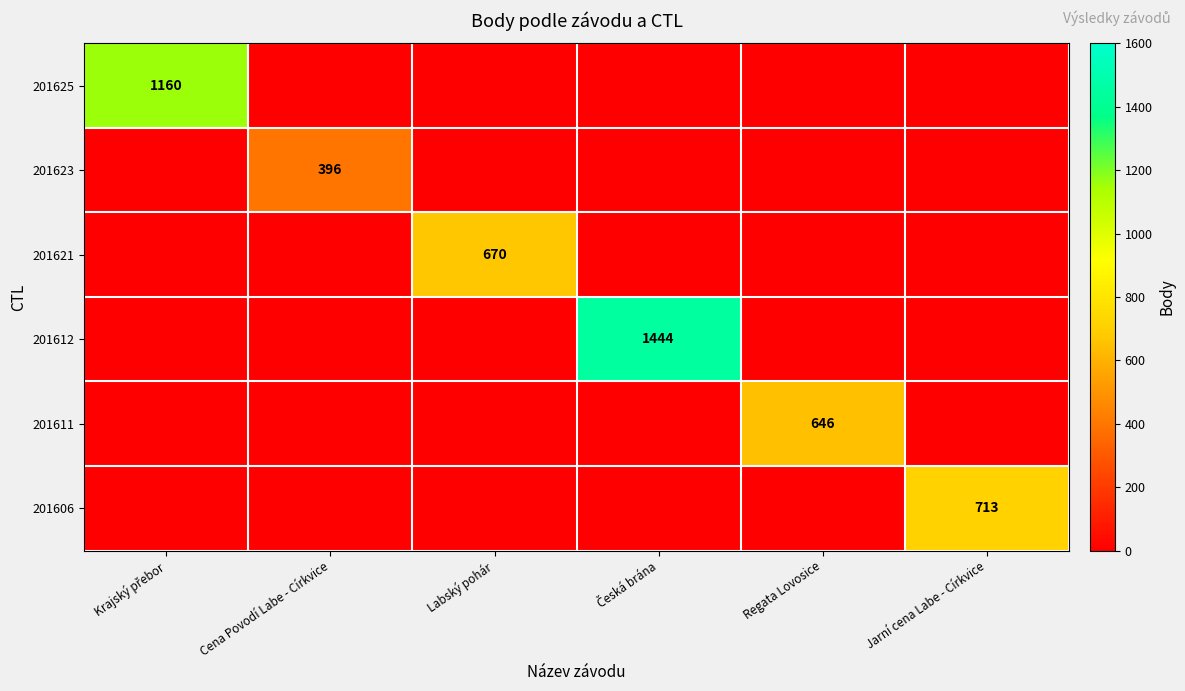

Count the number of data series in this chart.

6